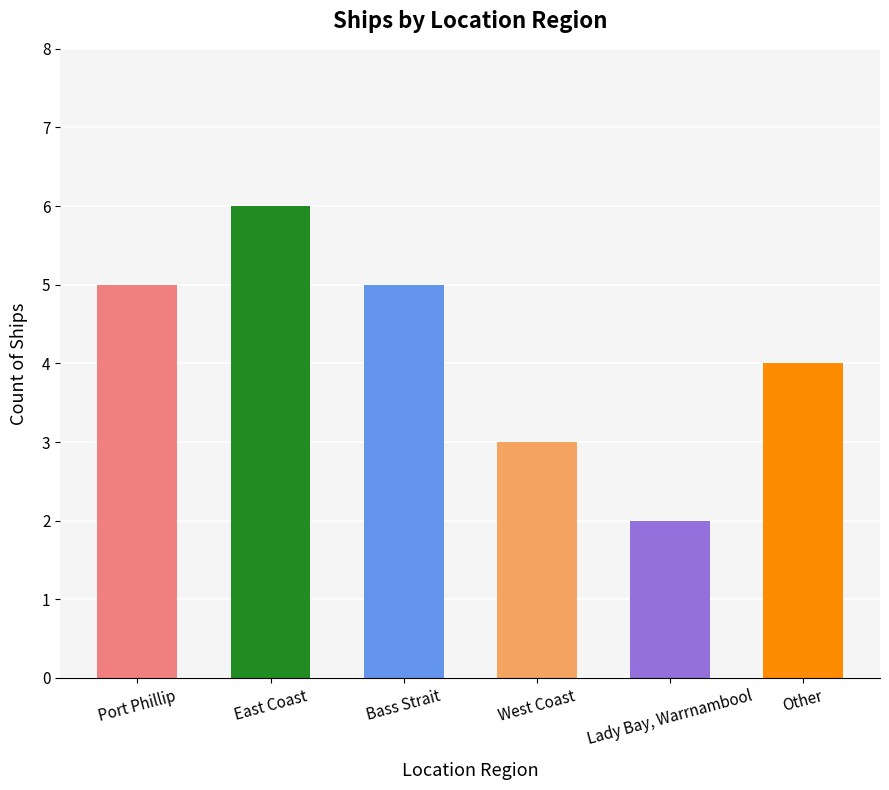

What is the smallest value displayed?

2